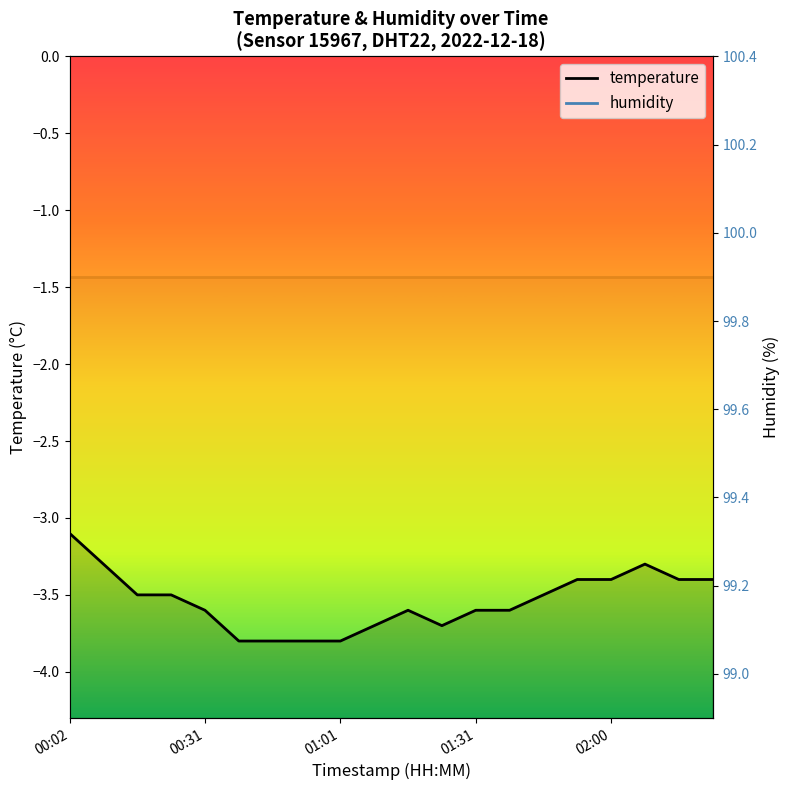

True or false: temperature and humidity intersect in this chart.

False